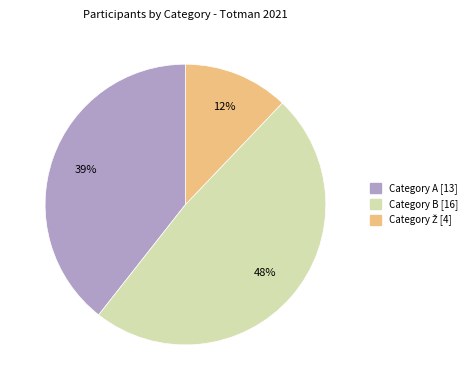

How many segments does this pie chart have?

3